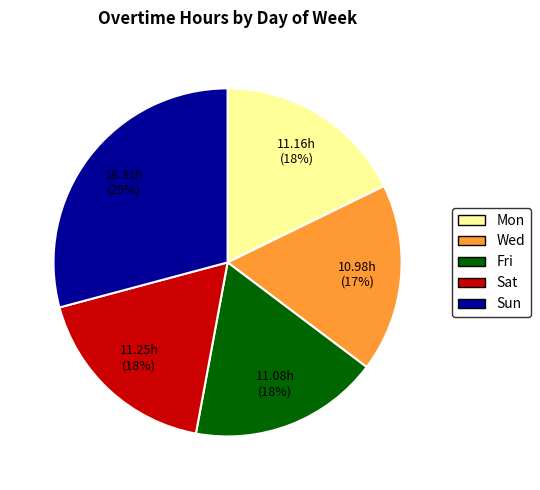

Count the number of slices in the pie.

5